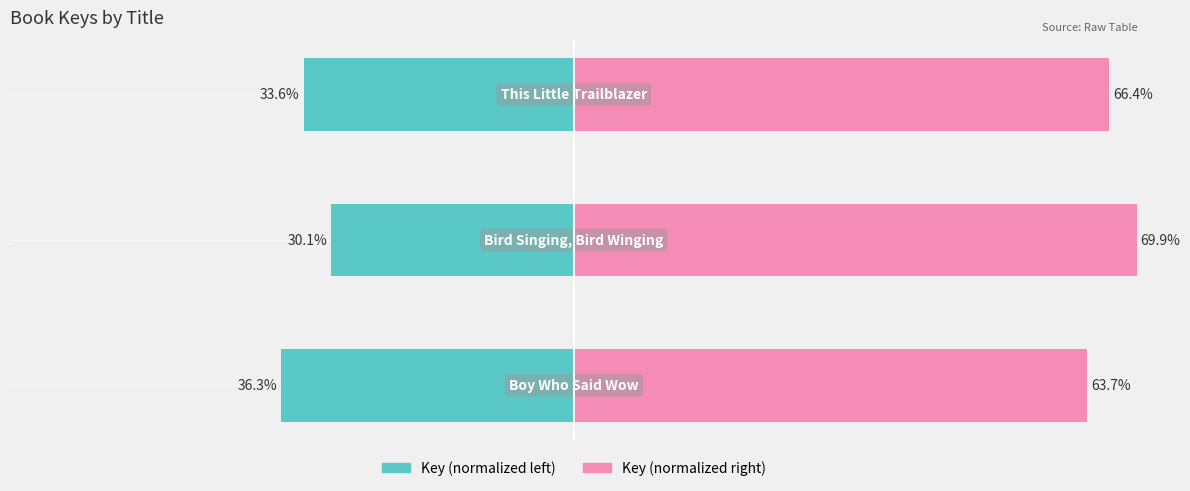

What is the greatest value displayed?

69.9